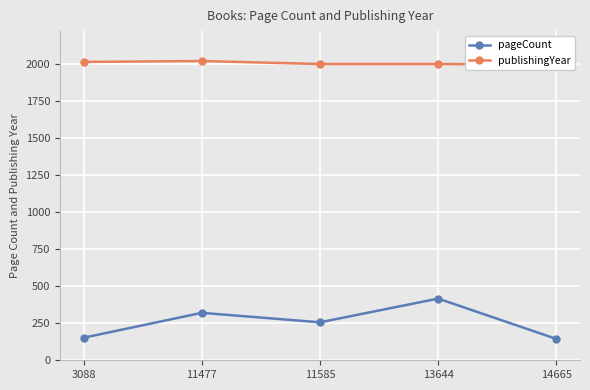

At which label does publishingYear reach its minimum?

14665